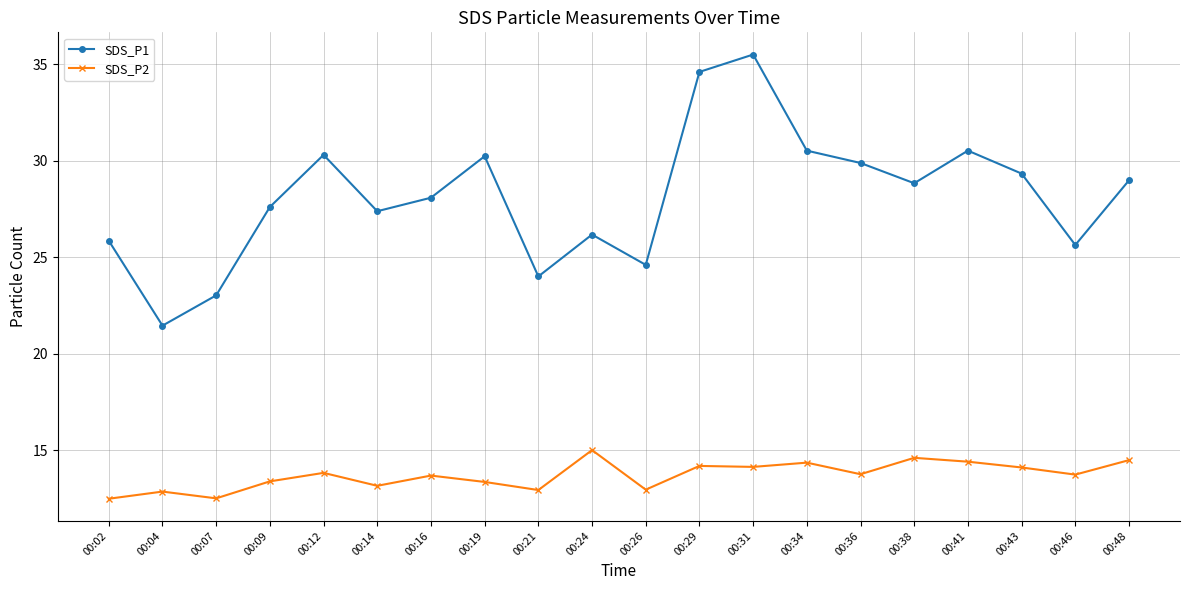

Which series has the largest total across all categories?

SDS_P1